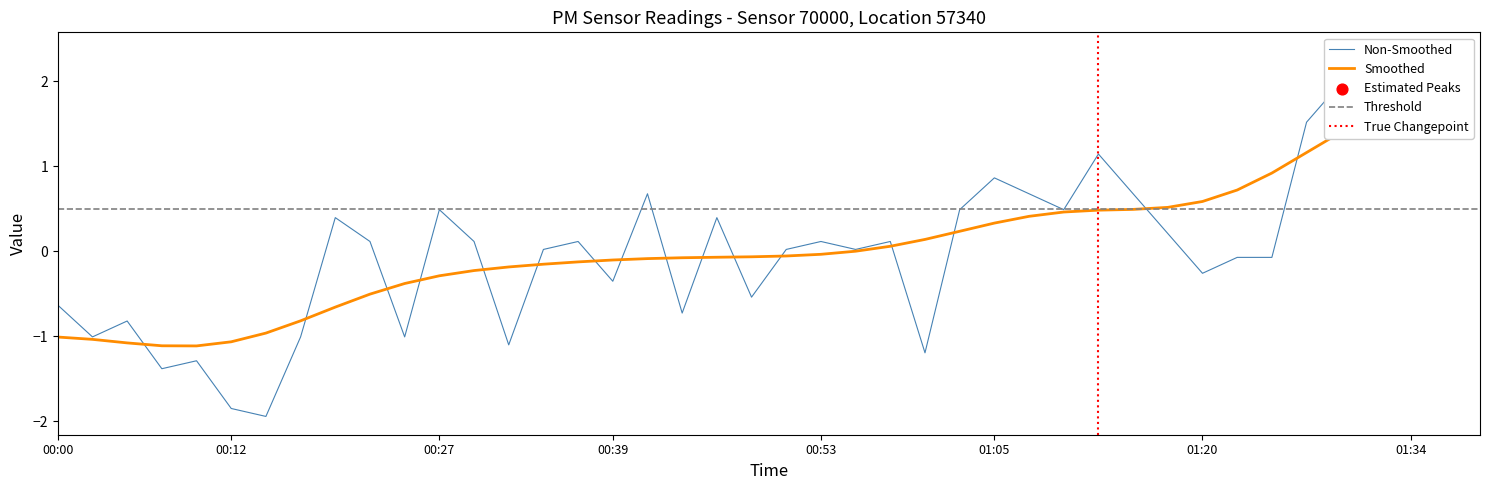

Between 10 and 7, which is larger?

10